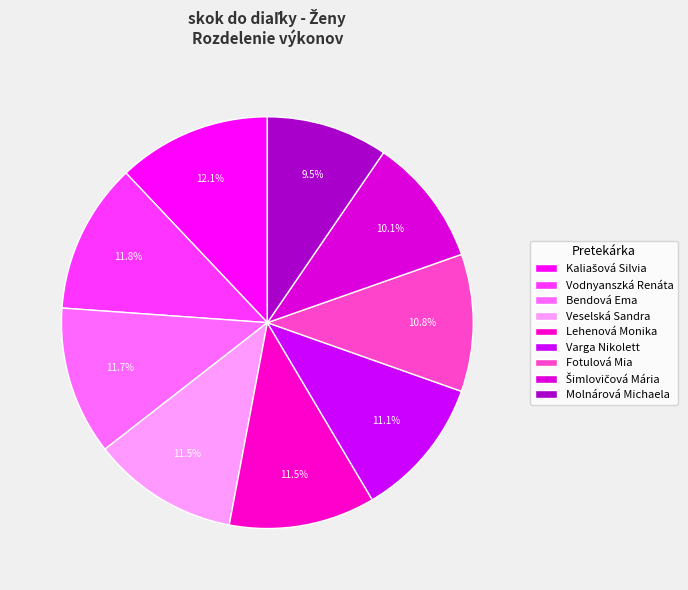

Does any single category account for the majority?

No